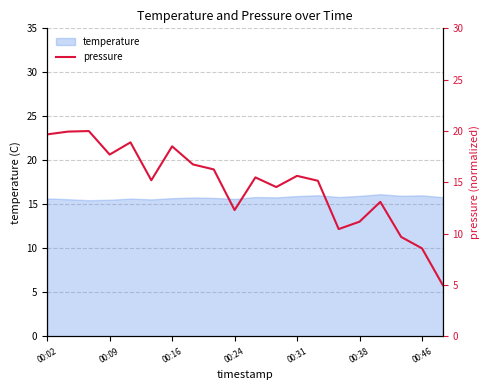

What is the highest value of the temperature series?

16.2